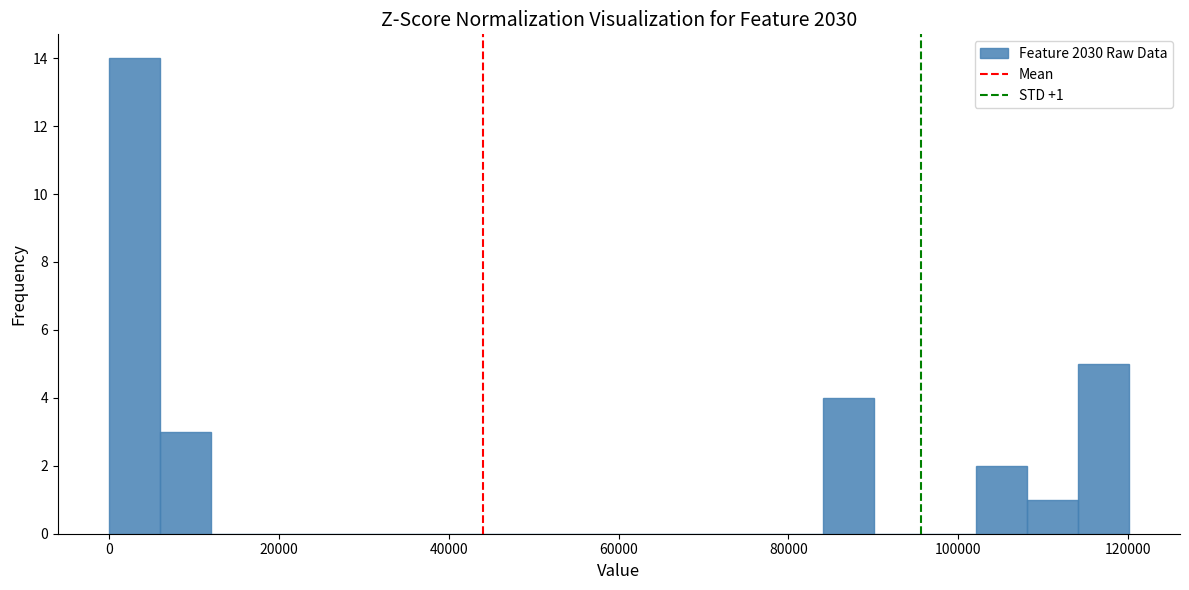

Read against the x-axis, roughly where is the centre of the tallest bar?

4000